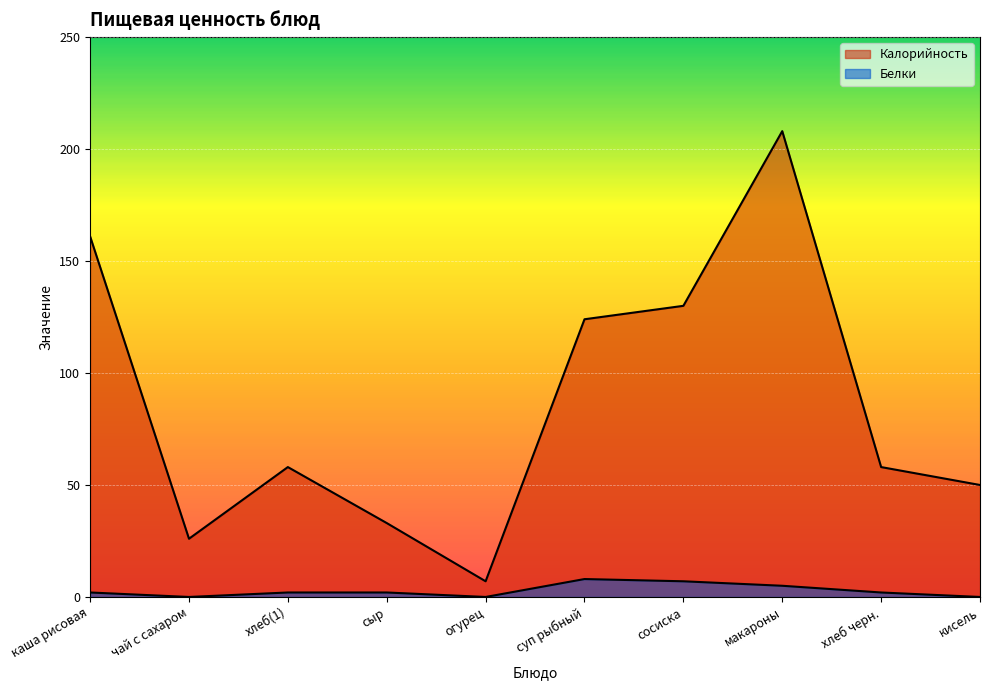

How many categories are shown in the chart?

10